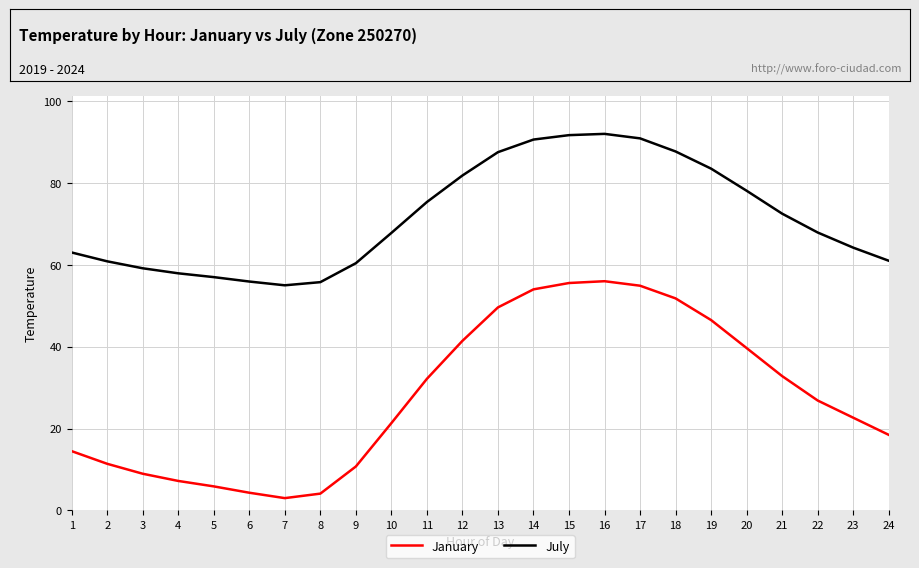

Is the value of January at 18 greater than the value of July at 14?

No